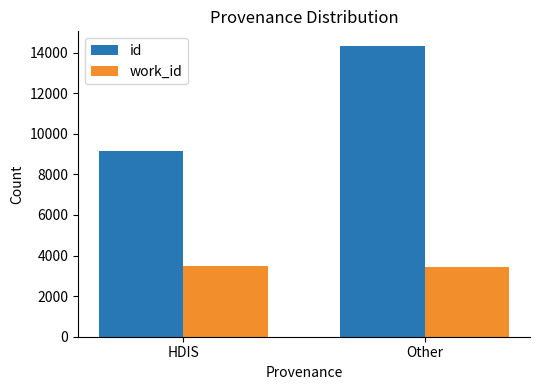

At which label does id reach its peak?

Other